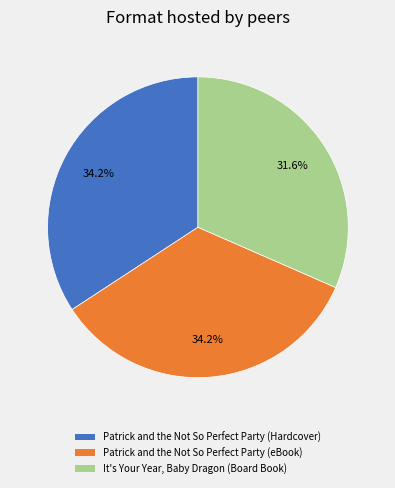

How many slices are in this pie chart?

3